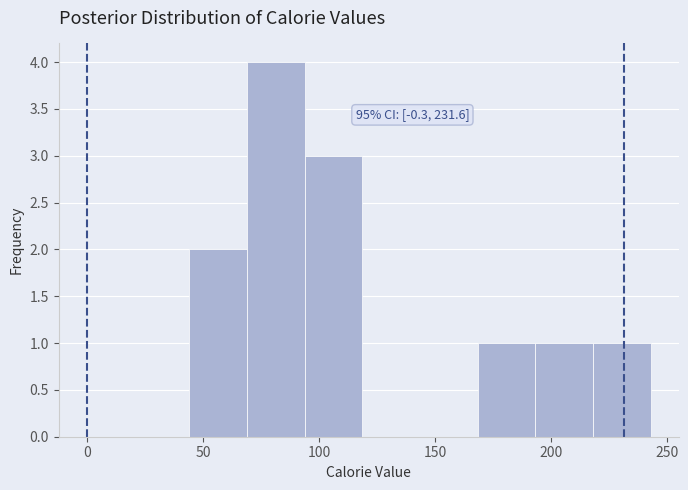

Which range on the x-axis has the tallest bar?

70 to 95